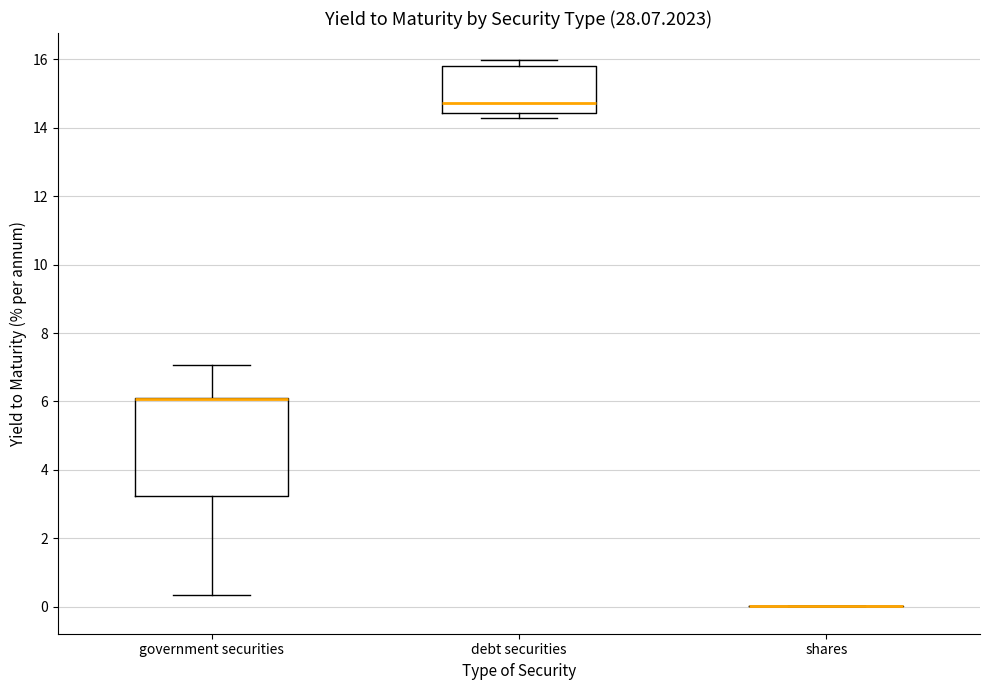

Which box is the tallest, from its lower edge to its upper edge?

government securities